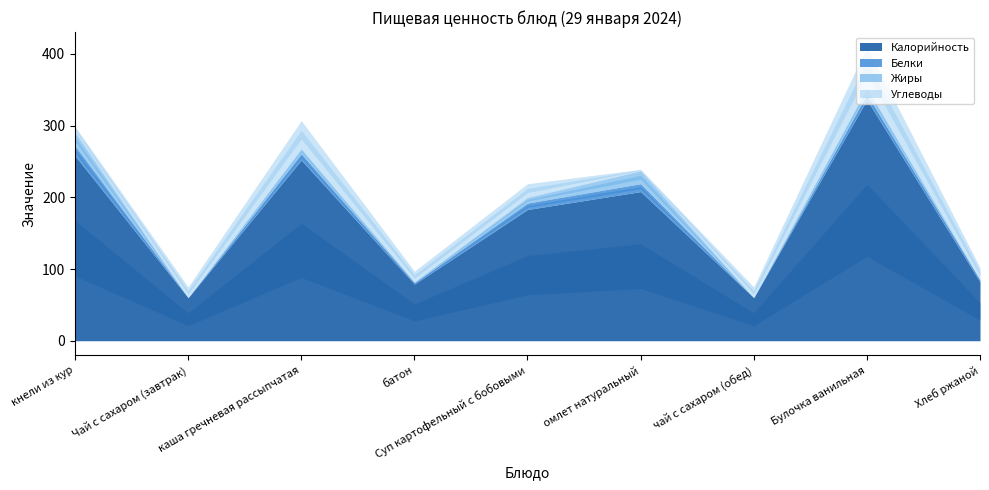

What is the label of the 9th point from the right?

кнели из кур